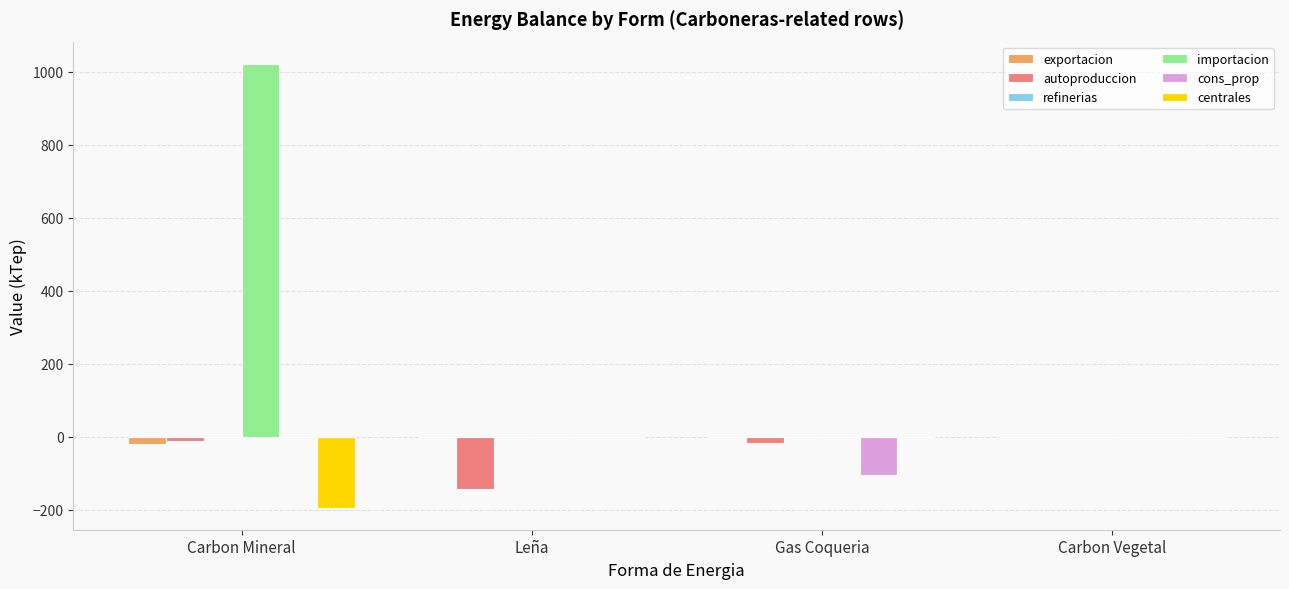

What is the total value across all series at Carbon Mineral?

797.2